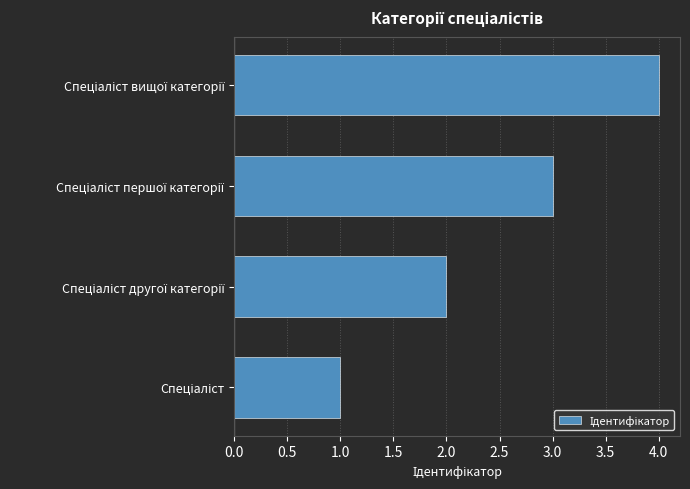

What is the sum of all values?

10